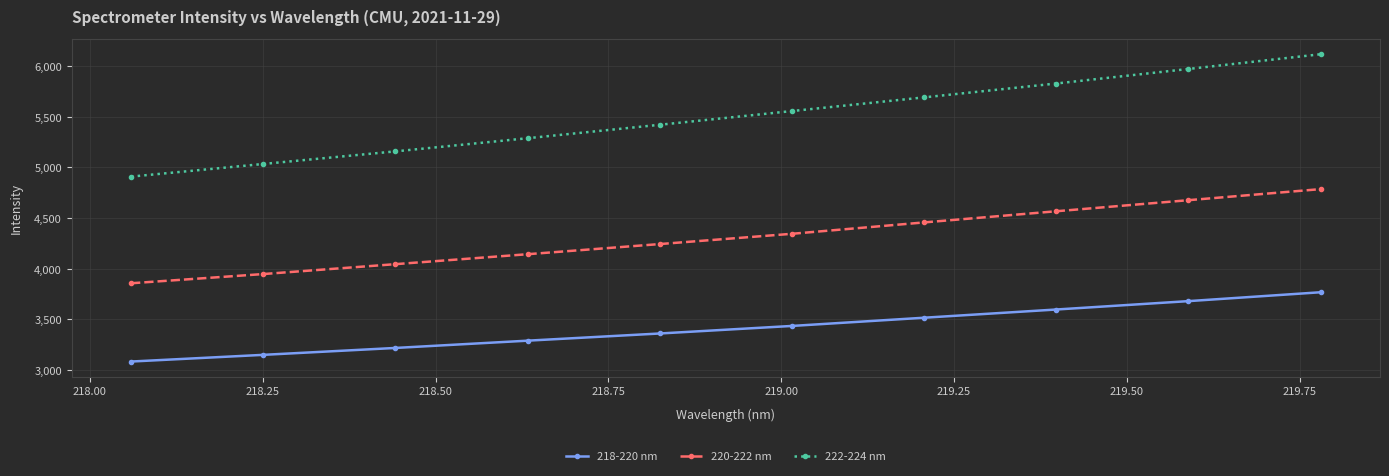

What is the value of the 220-222 nm point at the 6th from the left?

4345.4